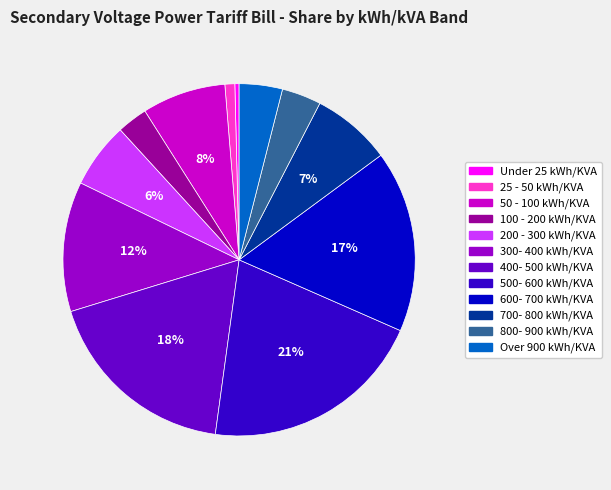

Which category has the biggest portion of the pie?

500- 600 kWh/KVA